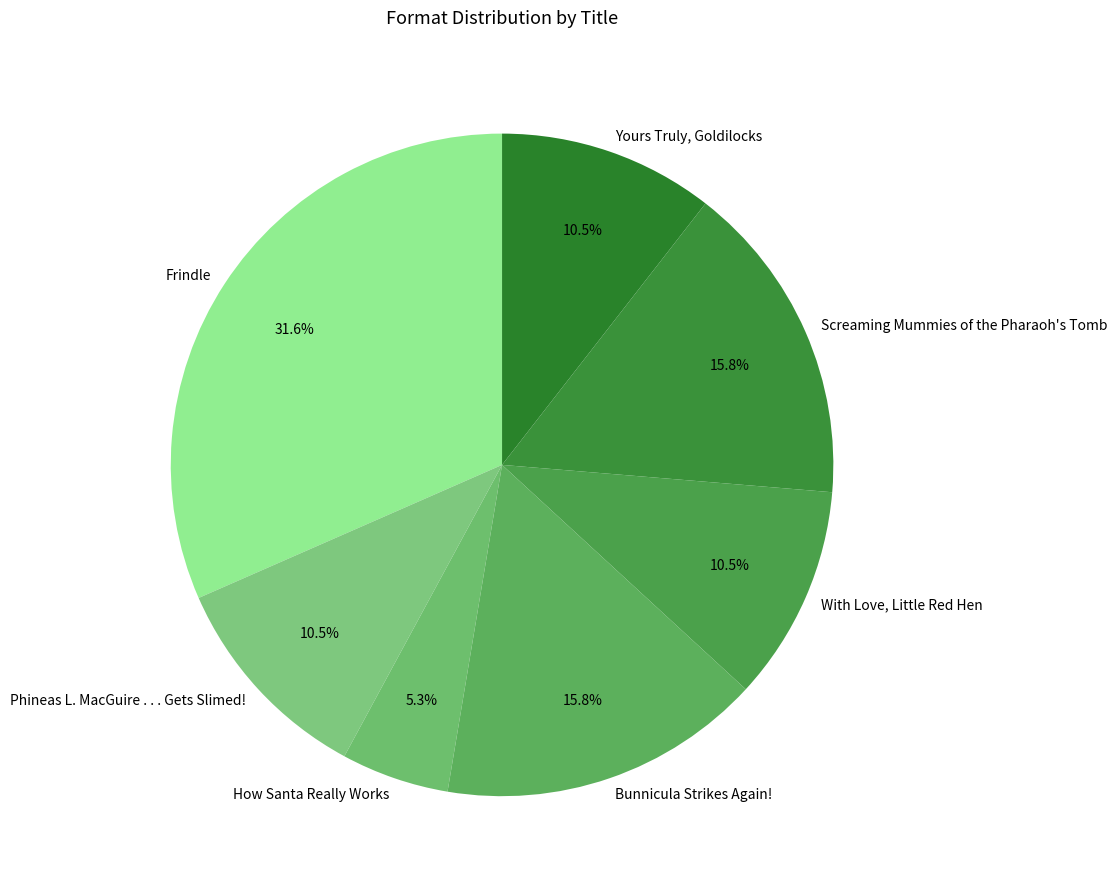

How many slices are in this pie chart?

7